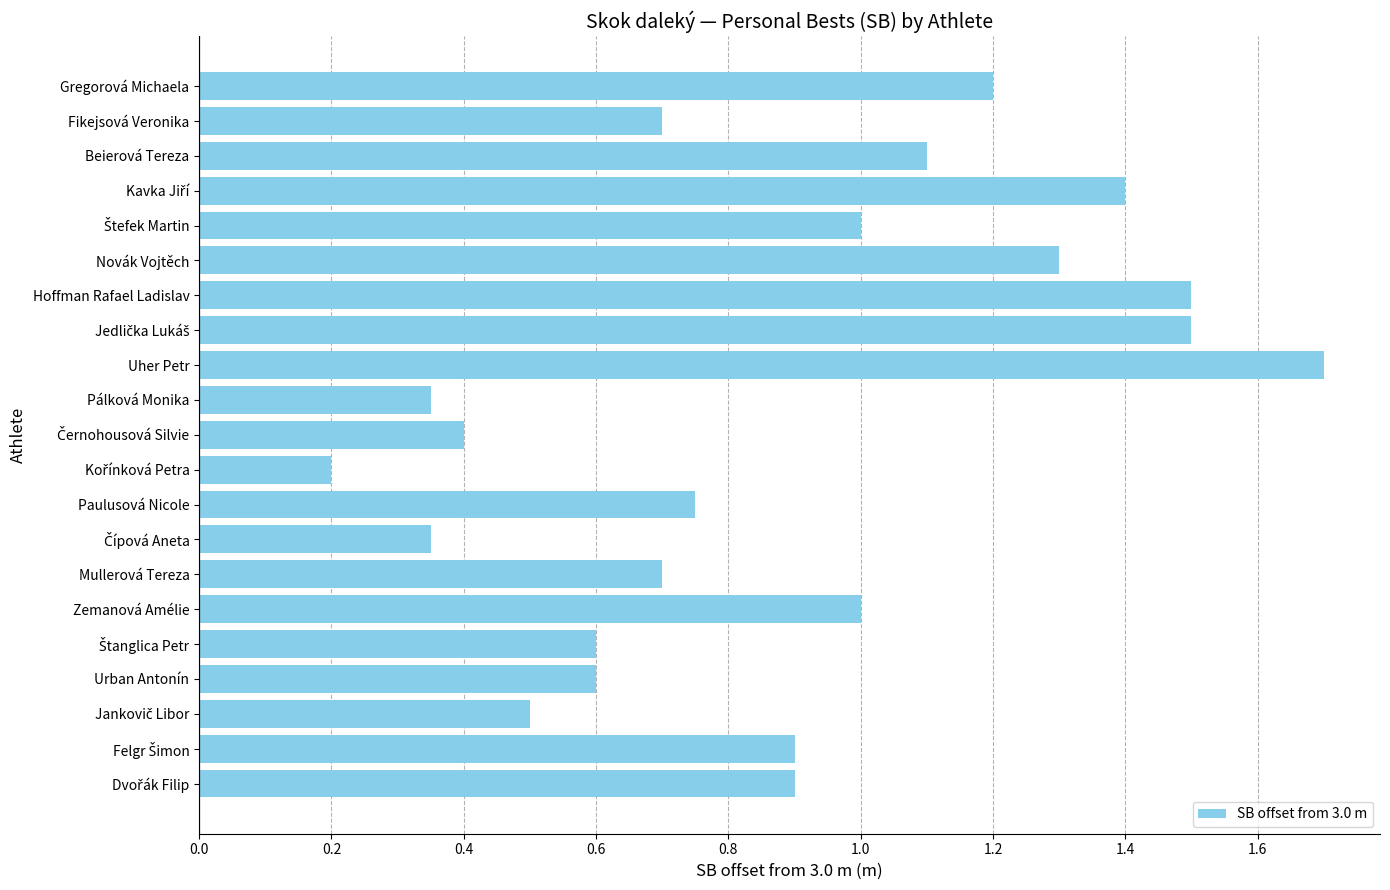

Count the number of categories in the chart.

21